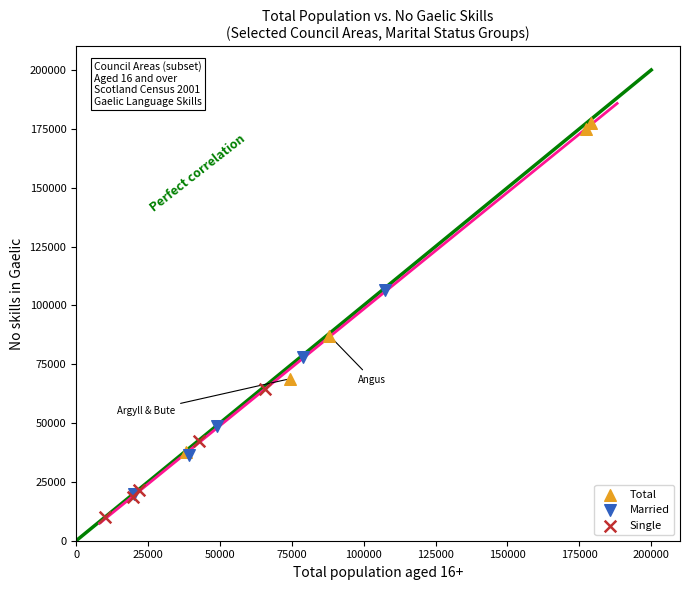

What are all the series names shown in the legend?

Total, Married, Single